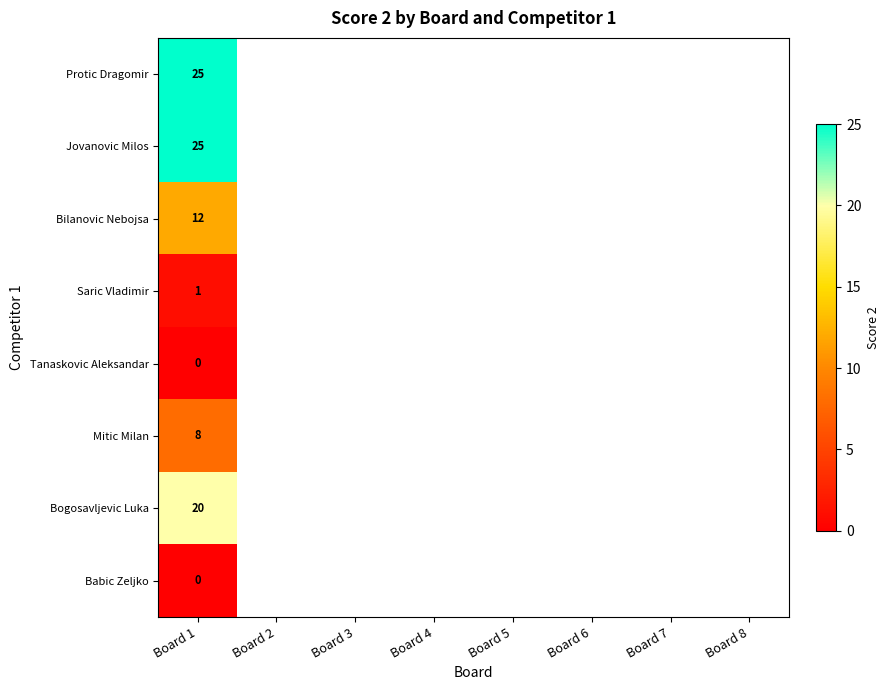

Which has a higher value, Board 2 or Board 6?

Board 6